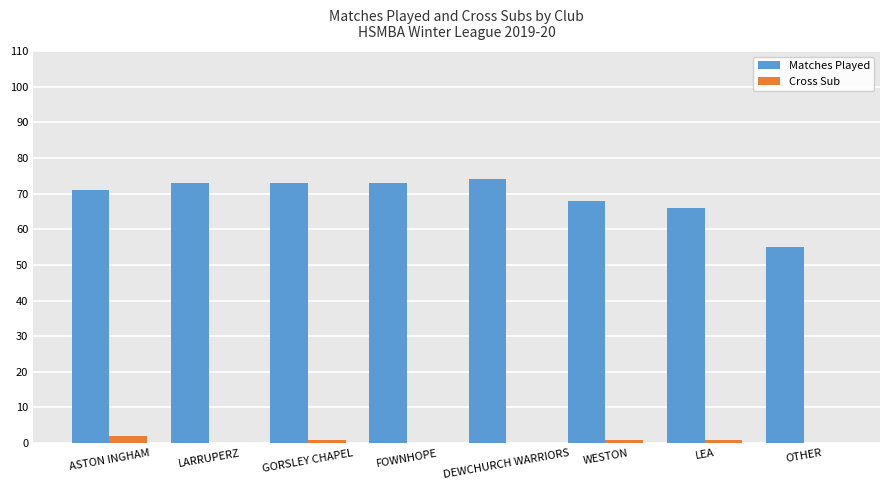

Is it true that Matches Played equals 125 at ASTON INGHAM?

False